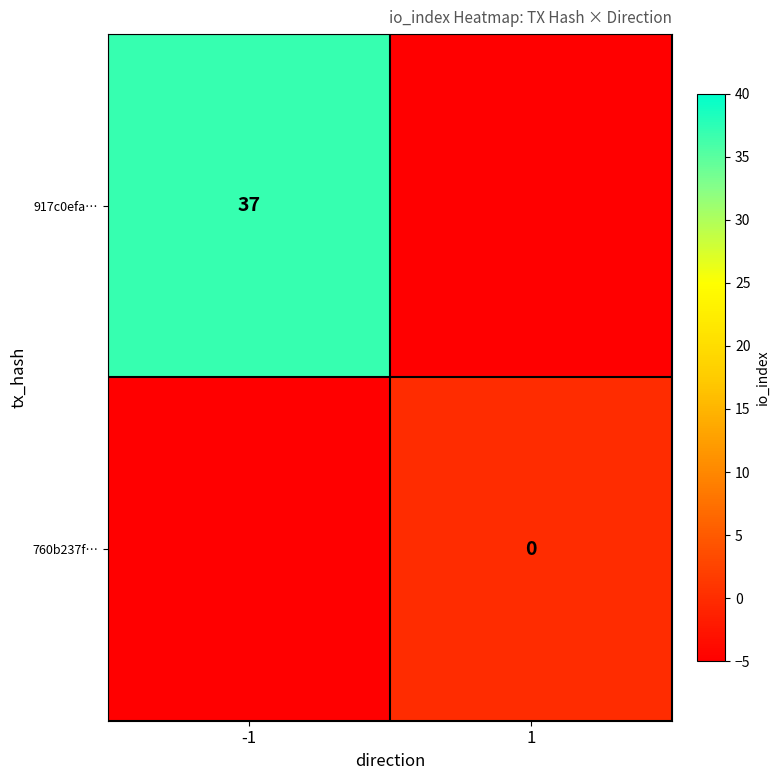

At which category does the chart reach its minimum across all series?

1